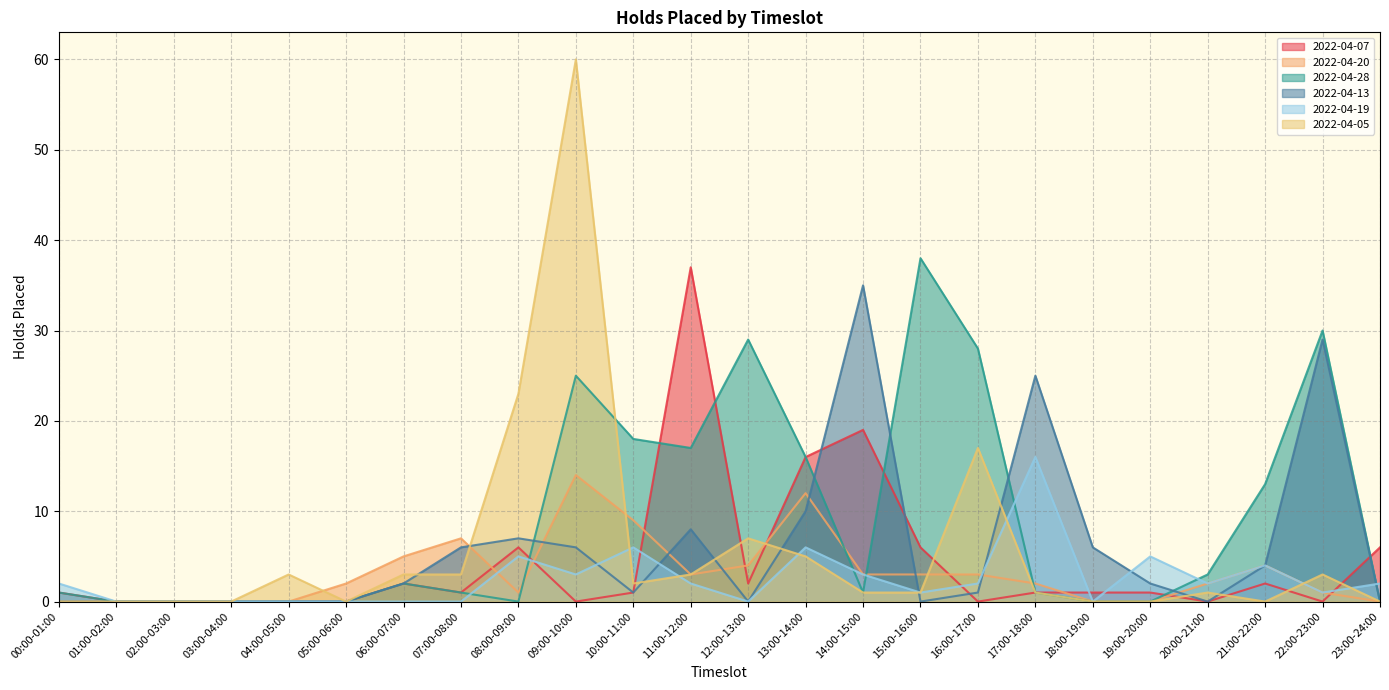

True or false: 2022-04-28 has more than 2 points higher than both neighbors.

True